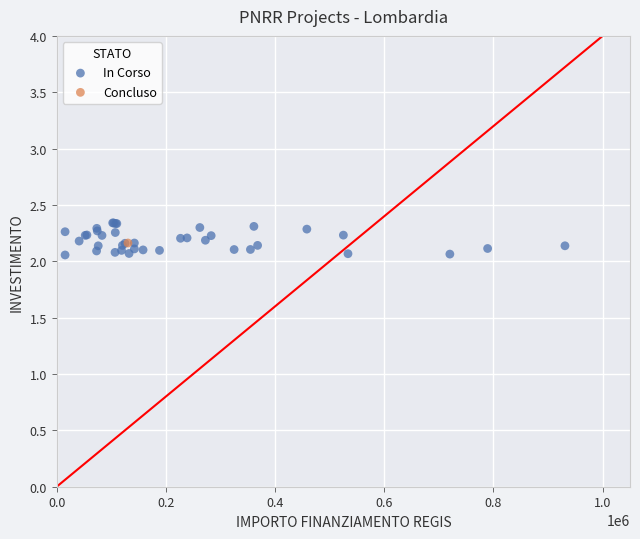

What are all the series names shown in the legend?

In Corso, Concluso